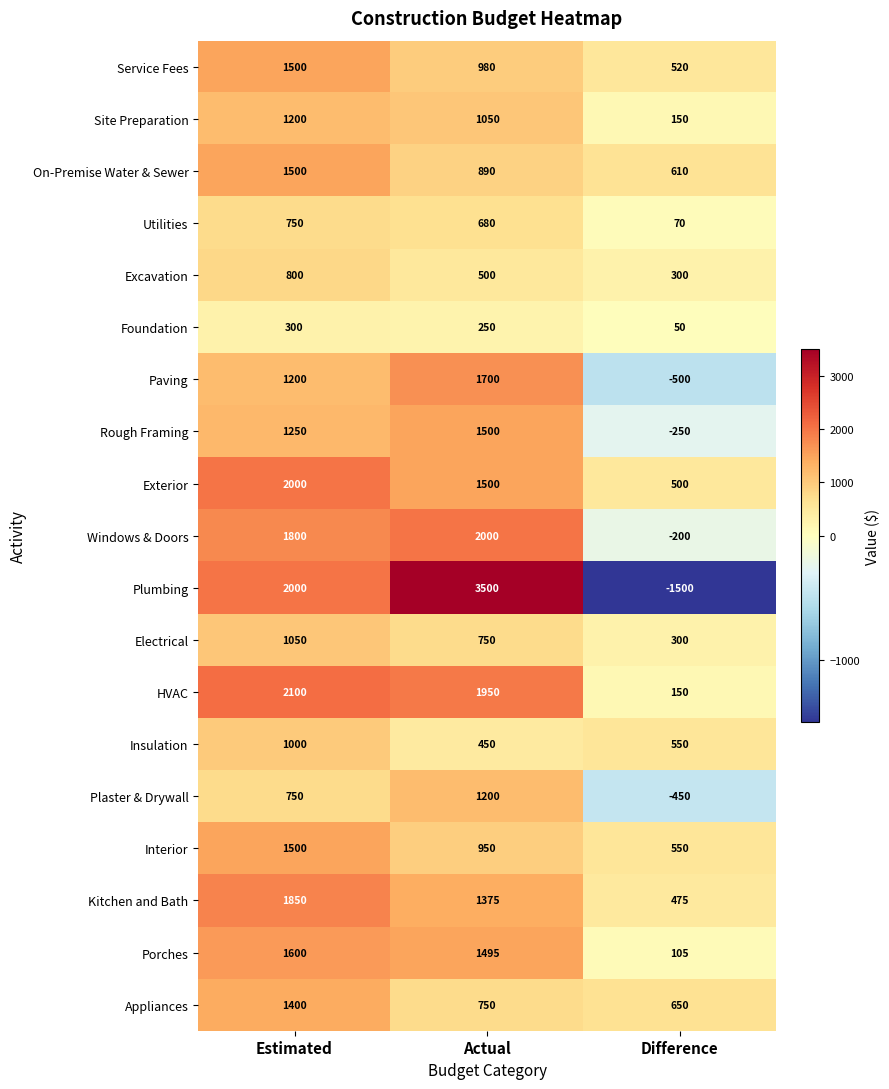

How many data points in Plumbing are less than 2000?

1